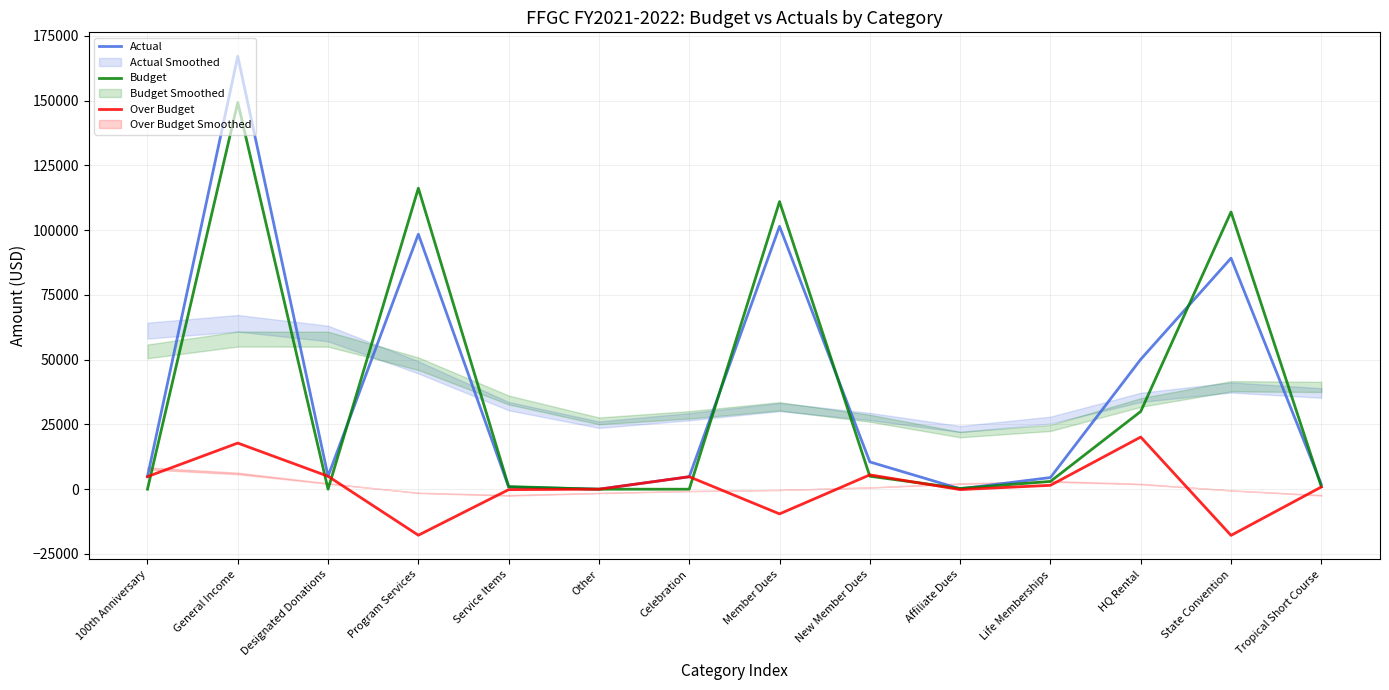

What is the label of the 3rd point from the right?

HQ Rental